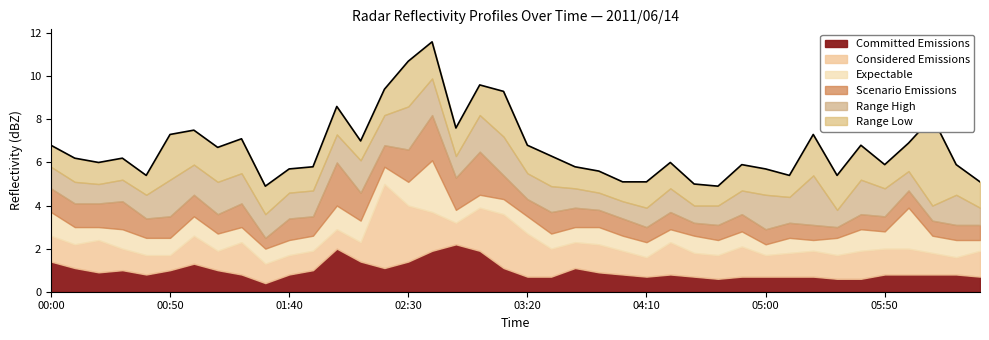

What is the lowest value of the Committed Emissions series?

0.4